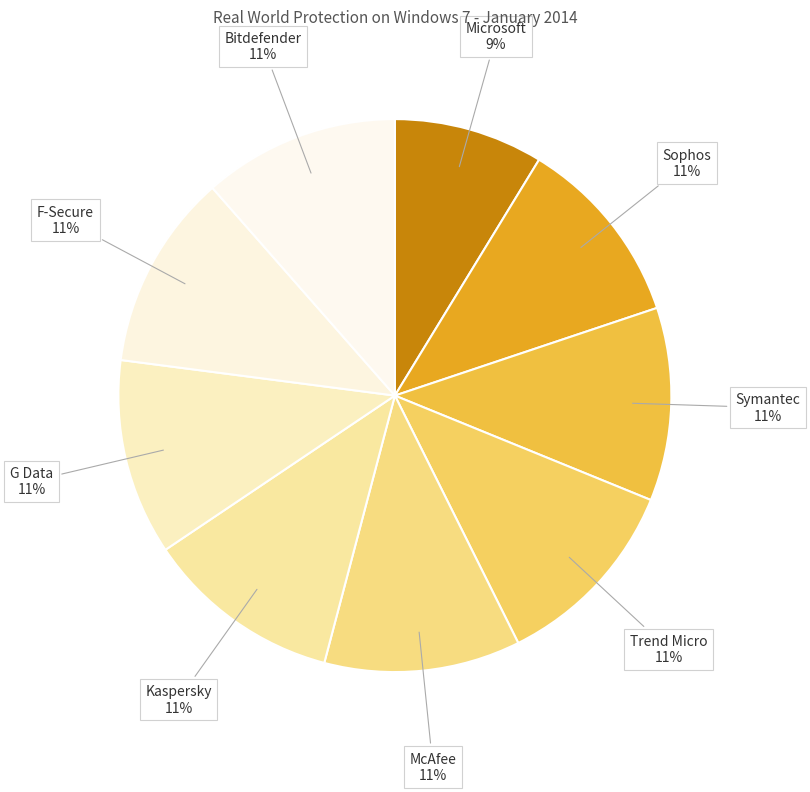

How many slices are in this pie chart?

9